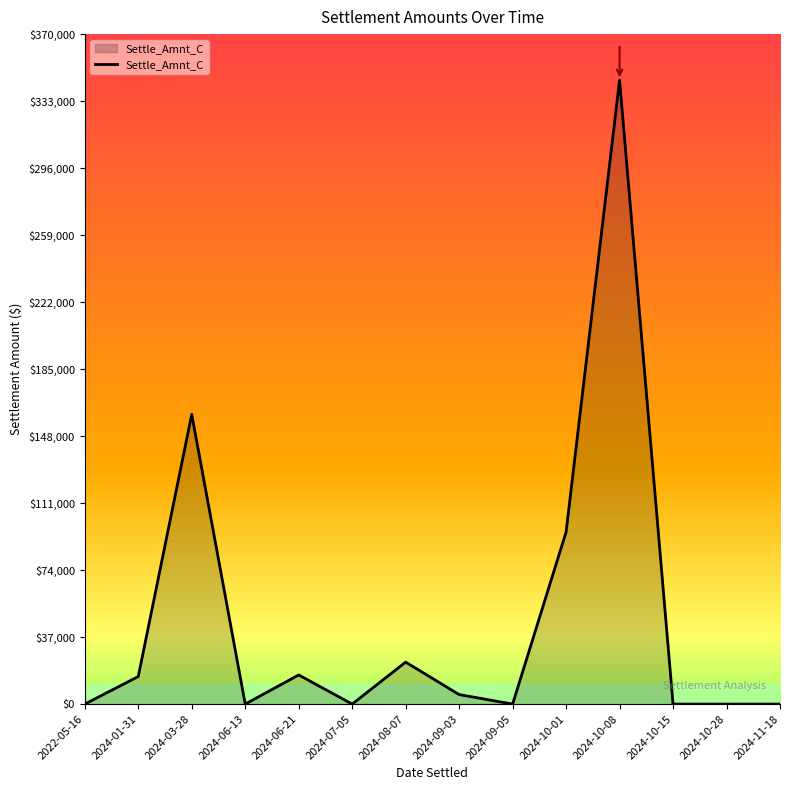

Where does the data first go above 5248?

2024-01-31